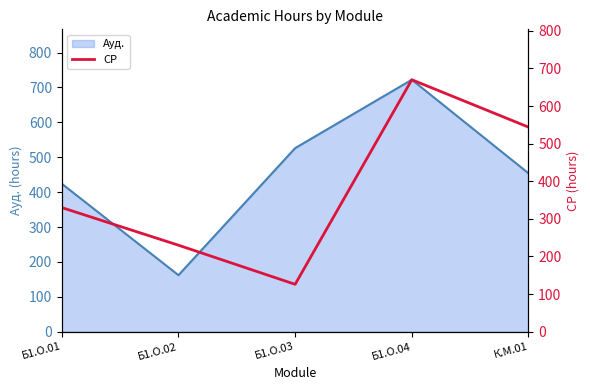

True or false: the data shows 326 at К.М.01.

False